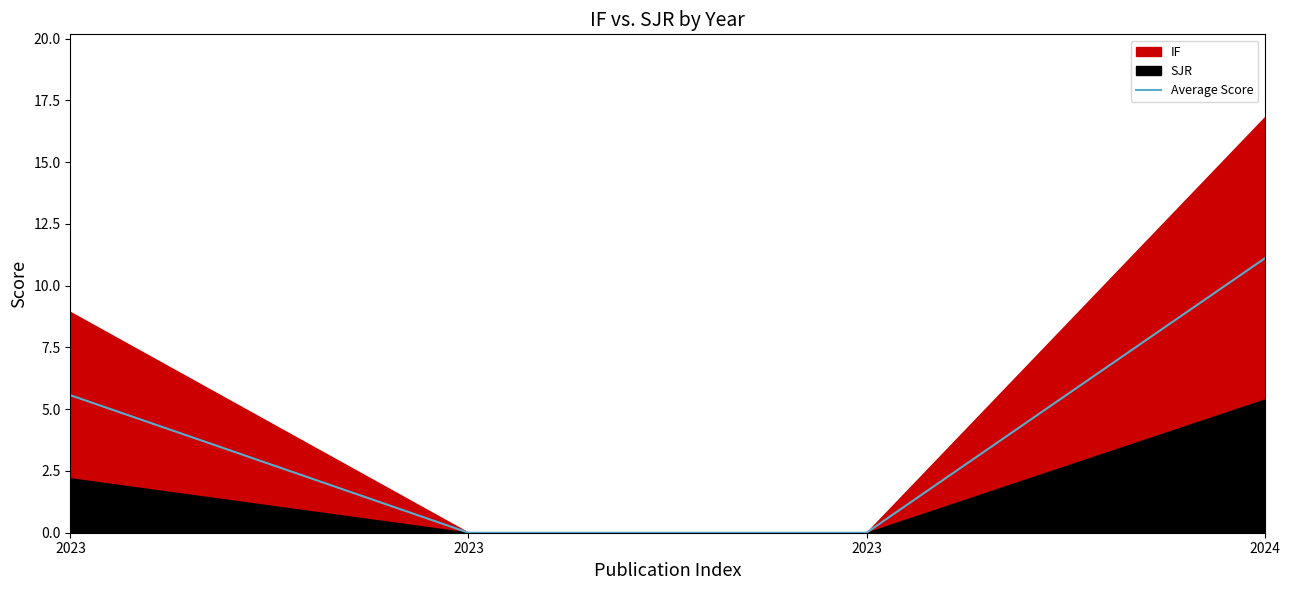

What is the value of the 4th point from the left?

11.1